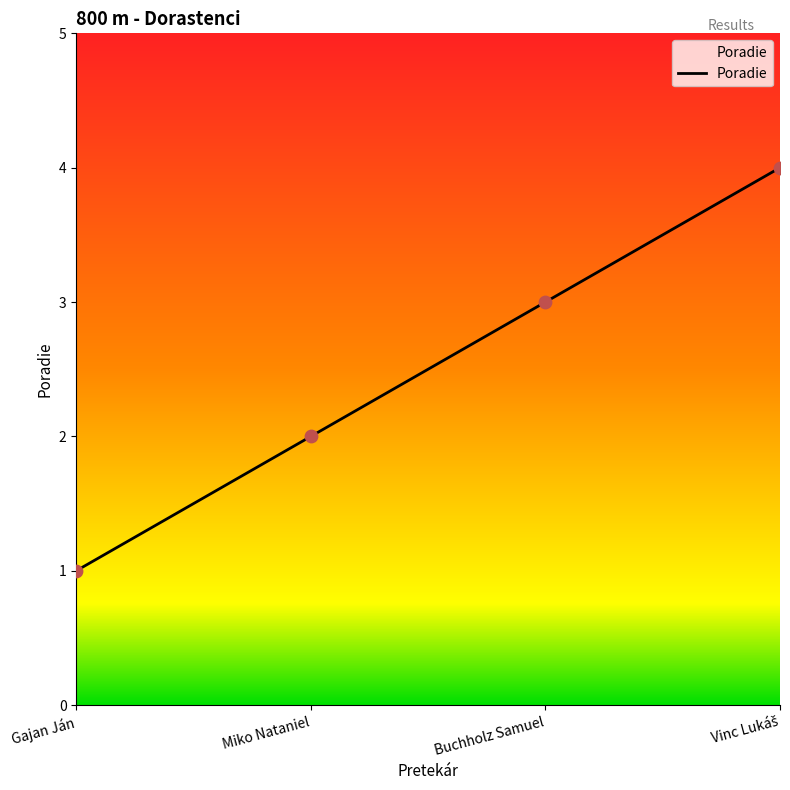

What is the change in value from Gajan Ján to Buchholz Samuel?

+2